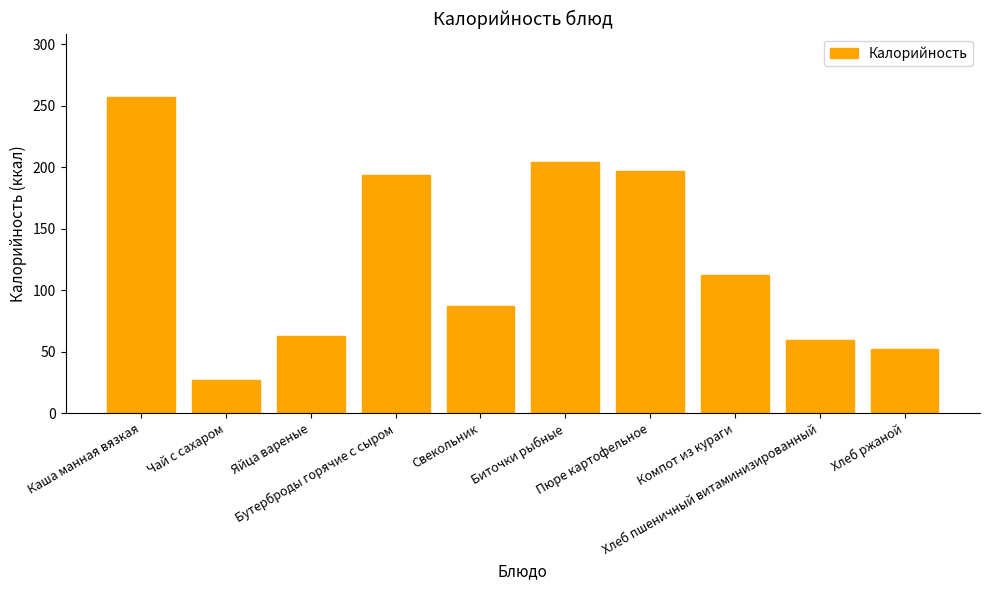

What is the difference between the maximum and minimum values?

230.5